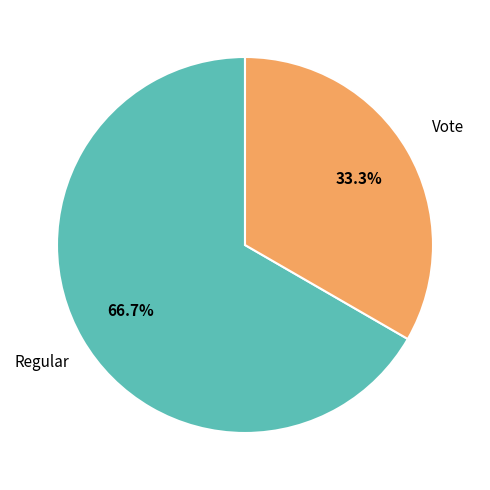

To the nearest percent, what is the combined percentage of Regular and Vote?

100%